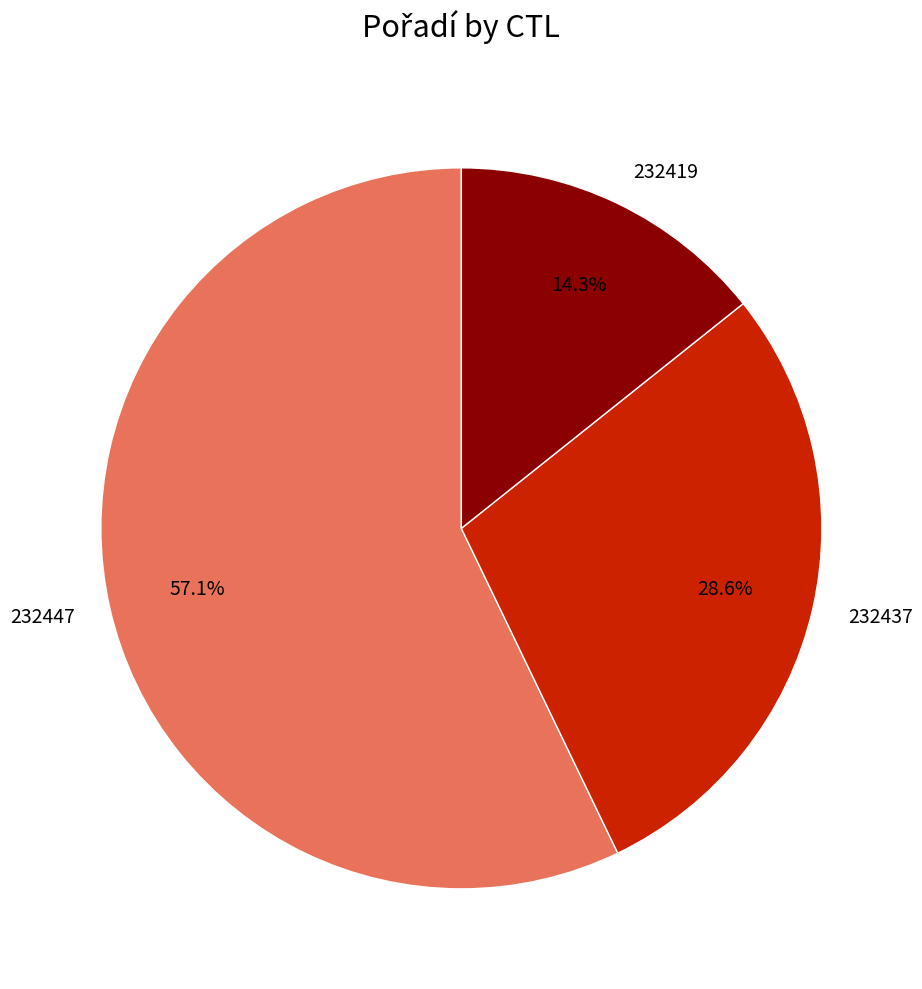

Which has a higher value, 232419 or 232437?

232437